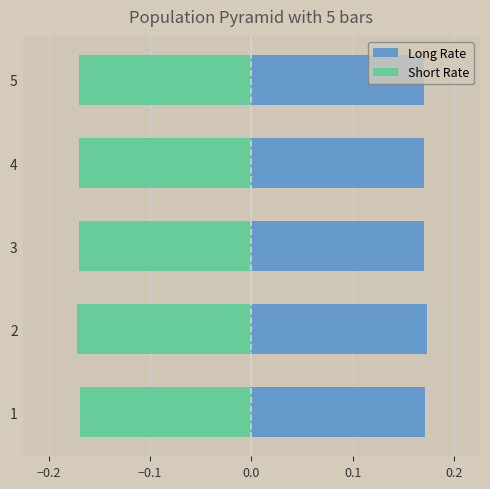

At how many categories does at least one series exceed 0?

5